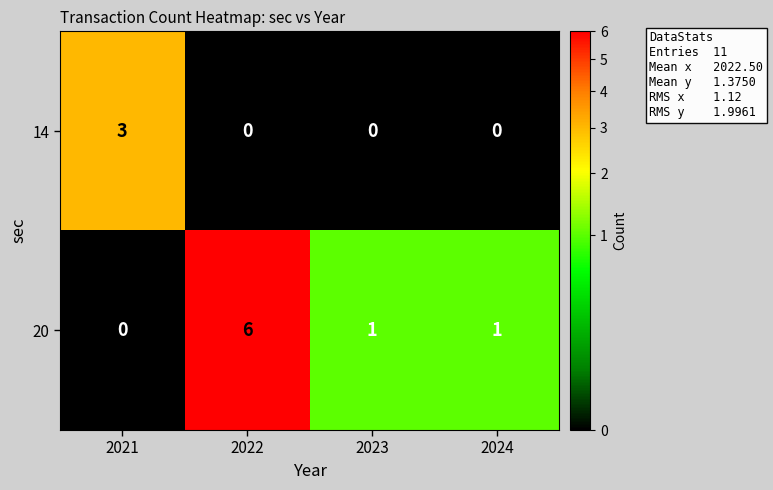

Reading right to left, list all the values displayed in this chart.

14: 2024=0	2023=0	2022=0	2021=3
20: 2024=1	2023=1	2022=6	2021=0